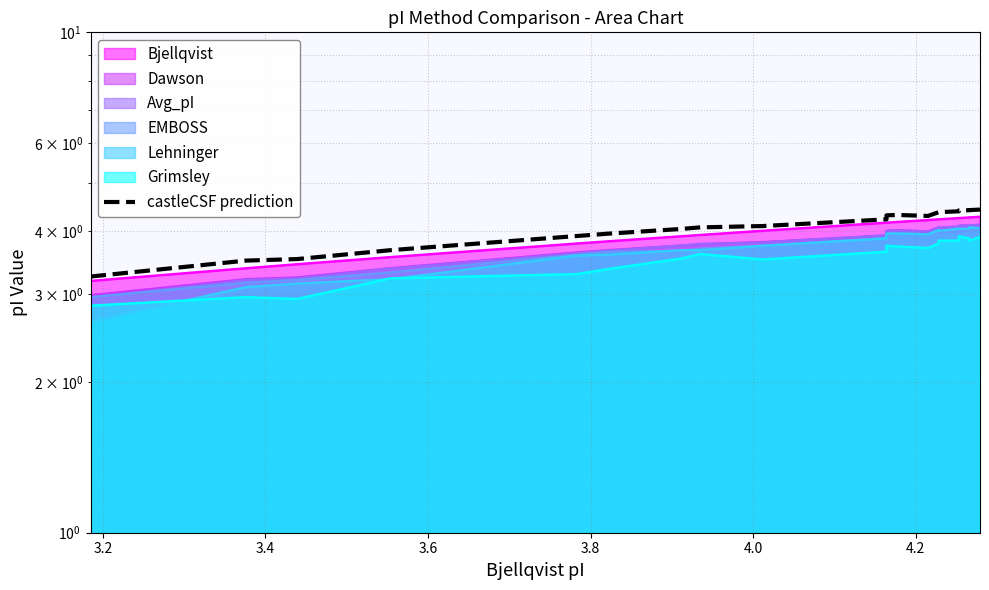

The chart shows a value of 2.9 at 18. True or false?

False